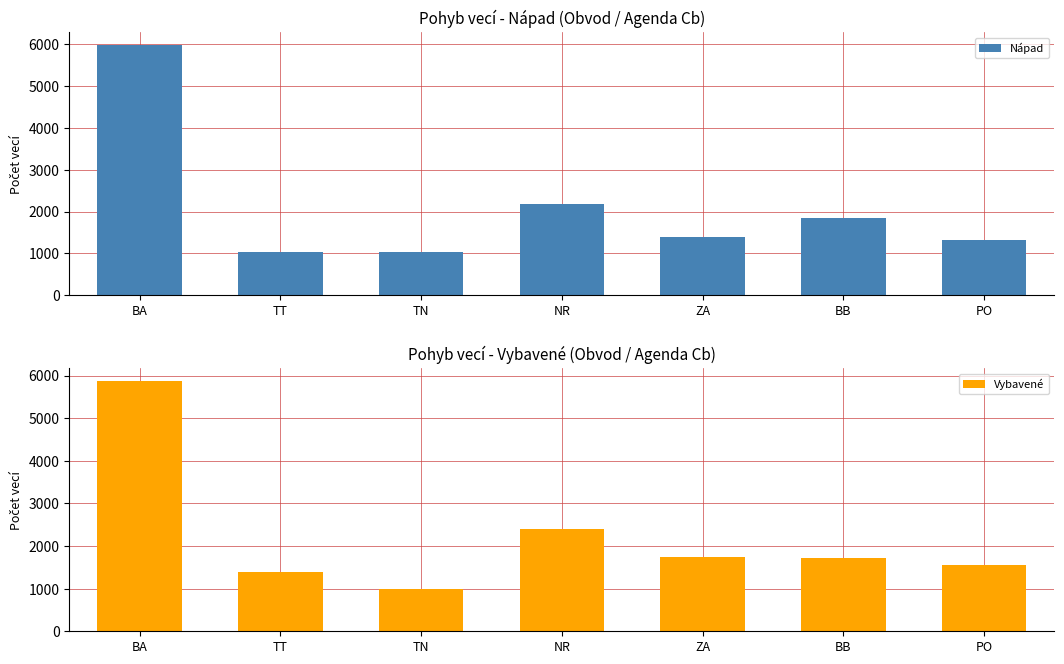

What is the difference between the Nápad values at TT and ZA?

381